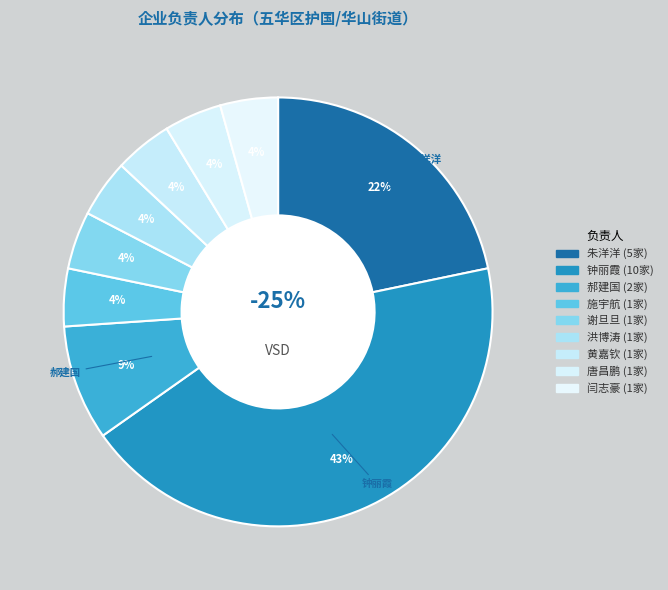

What is the total percentage of 施宇航 and 唐昌鹏?

8.7%